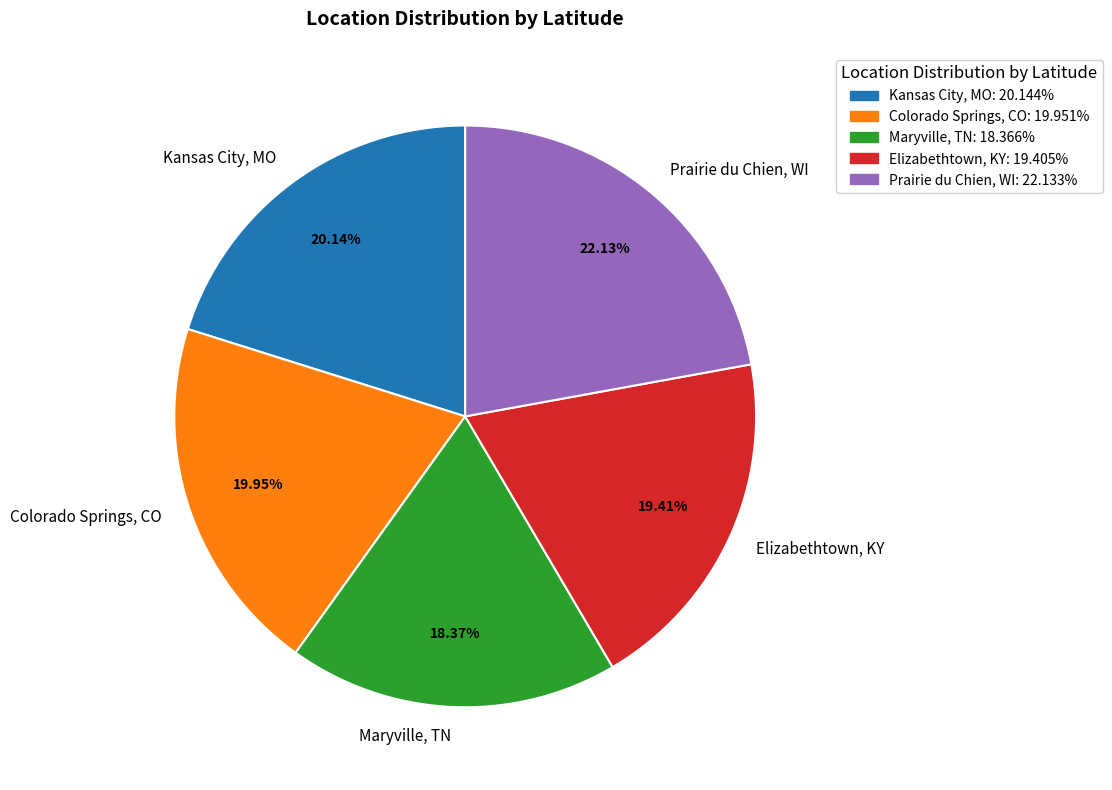

To the nearest percent, what portion does Prairie du Chien, WI represent?

22%